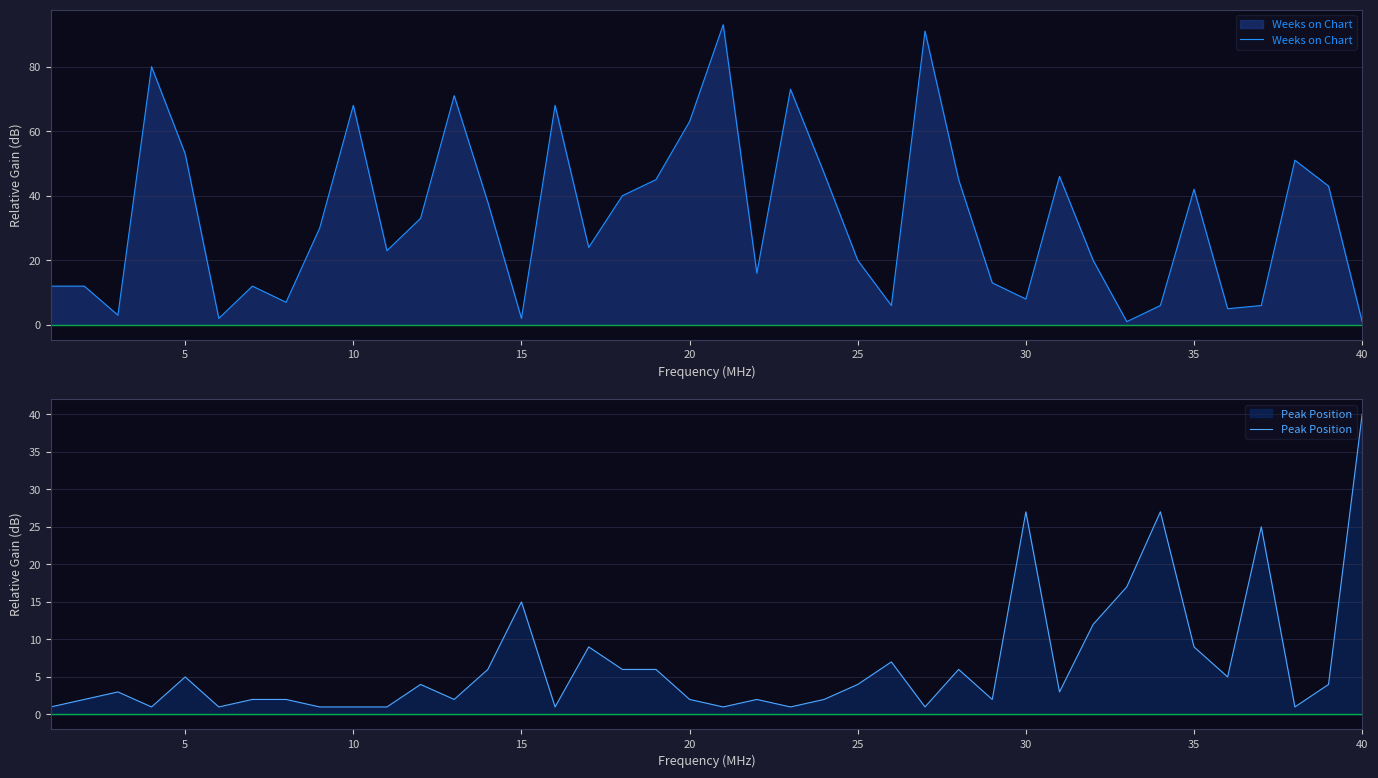

Is it true that Weeks on Chart equals 68 at 10?

True